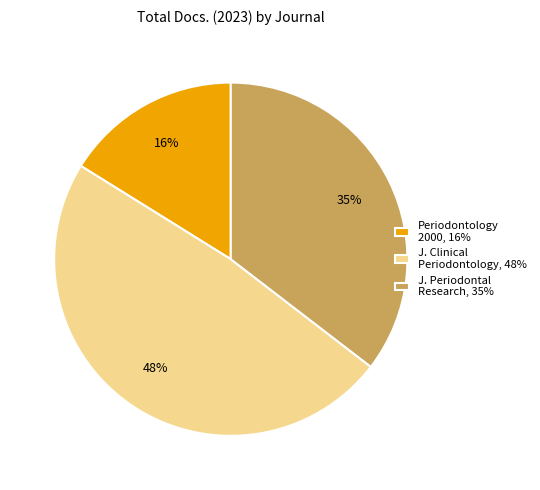

Does any single category account for the majority?

No